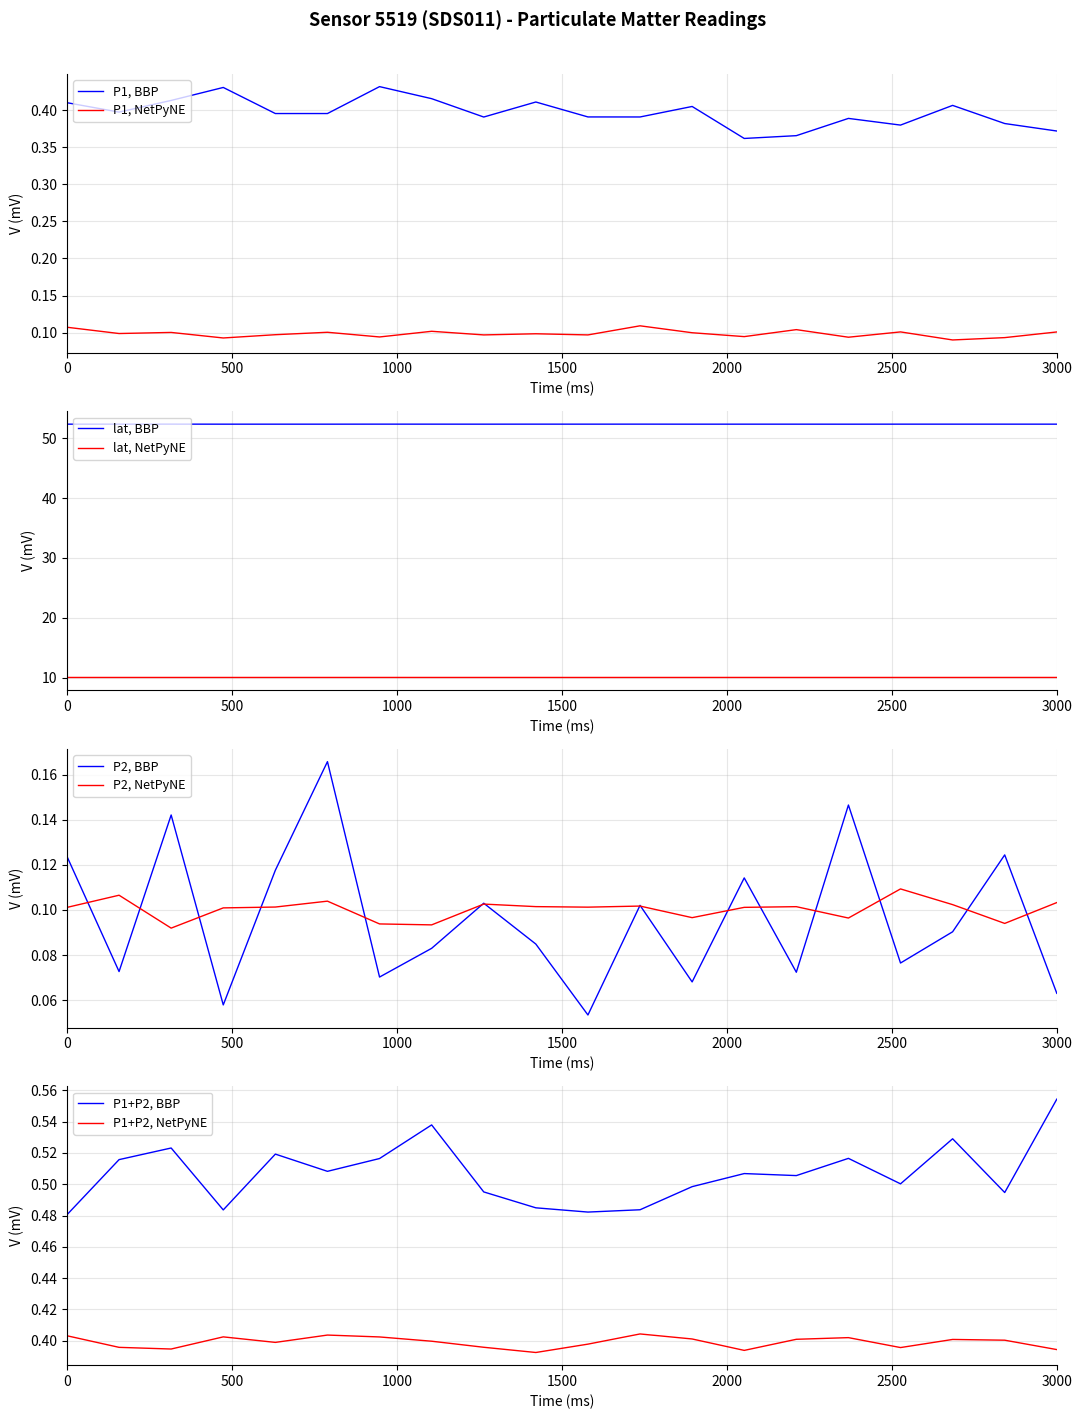

True or false: P1, NetPyNE and P1, BBP intersect in this chart.

False